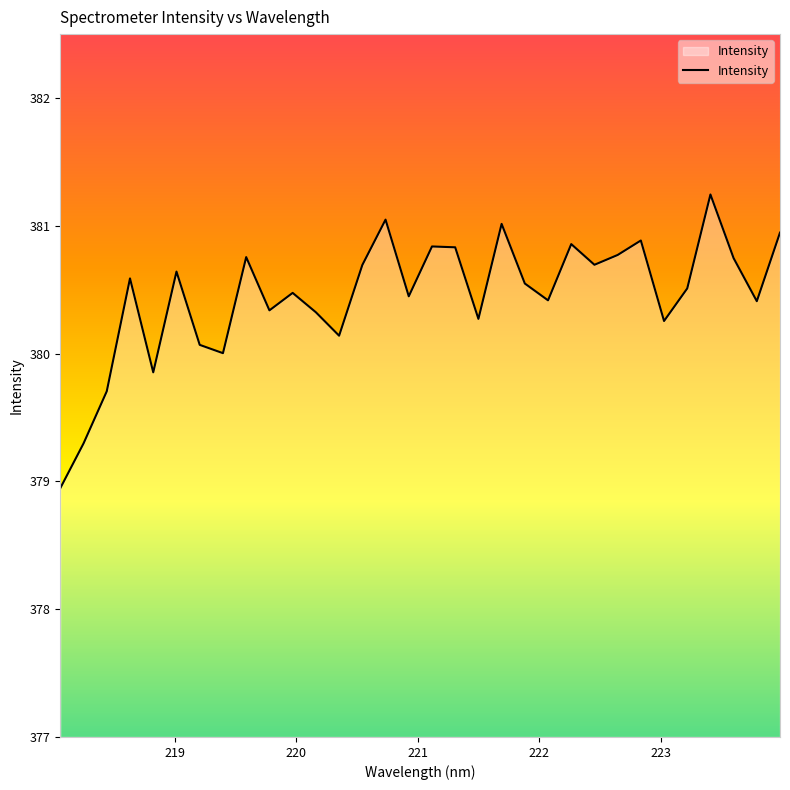

How many interior local valleys (lower than both neighbors) does the data have?

10